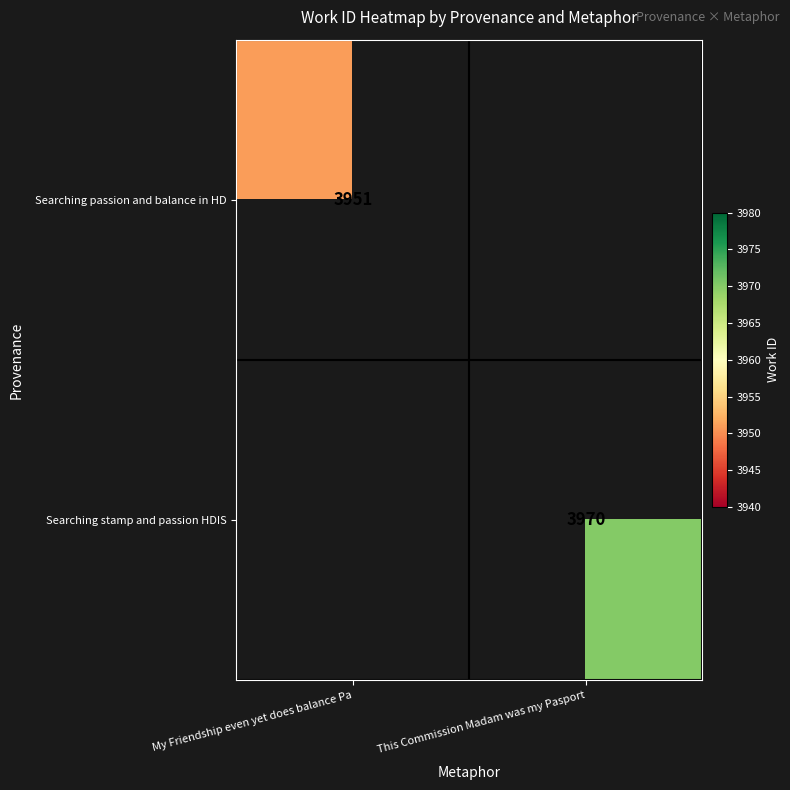

The Searching stamp and passion HDIS series shows 3970 at This Commission Madam was my Pasport. True or false?

True